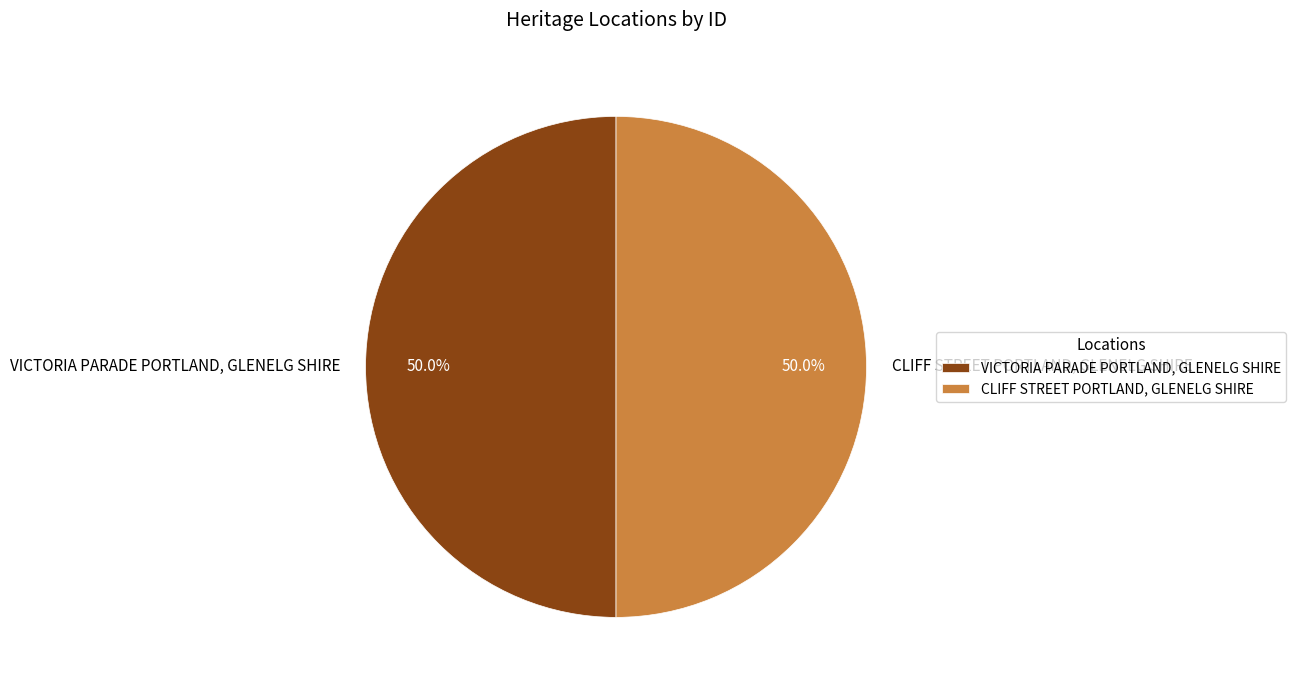

How many segments does this pie chart have?

2